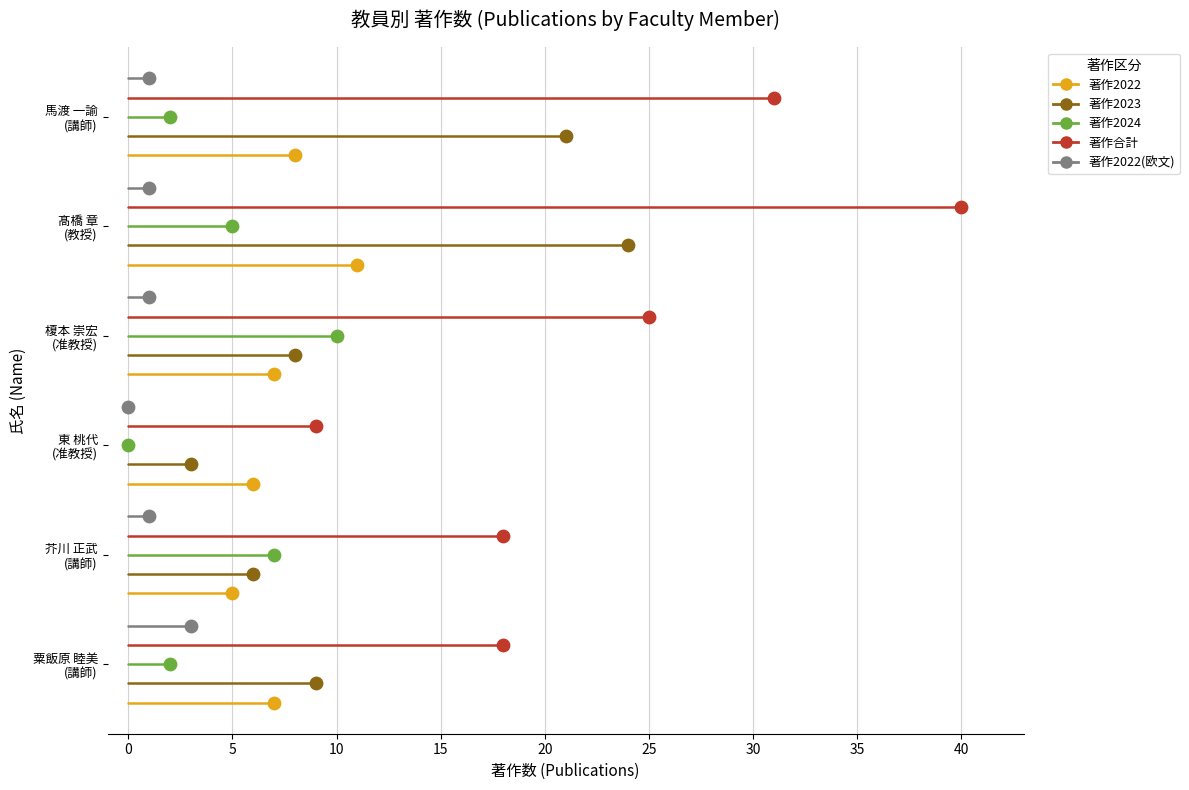

What are all the series names shown in the legend?

著作2022, 著作2023, 著作2024, 著作合計, 著作2022(欧文)